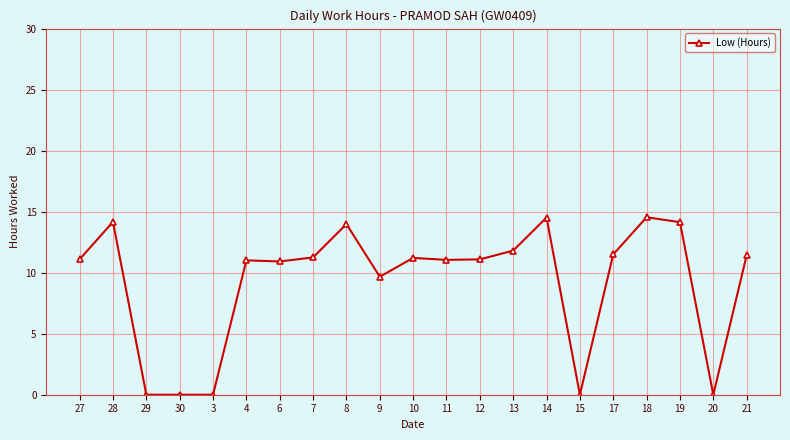

At which category does the data reach its first local peak?

28